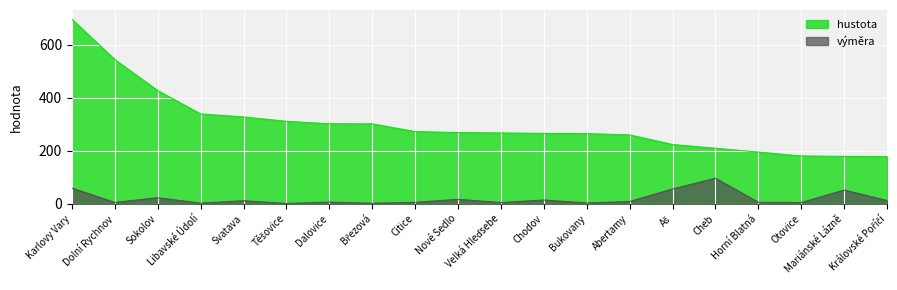

What is the minimum value for výměra?

1.2